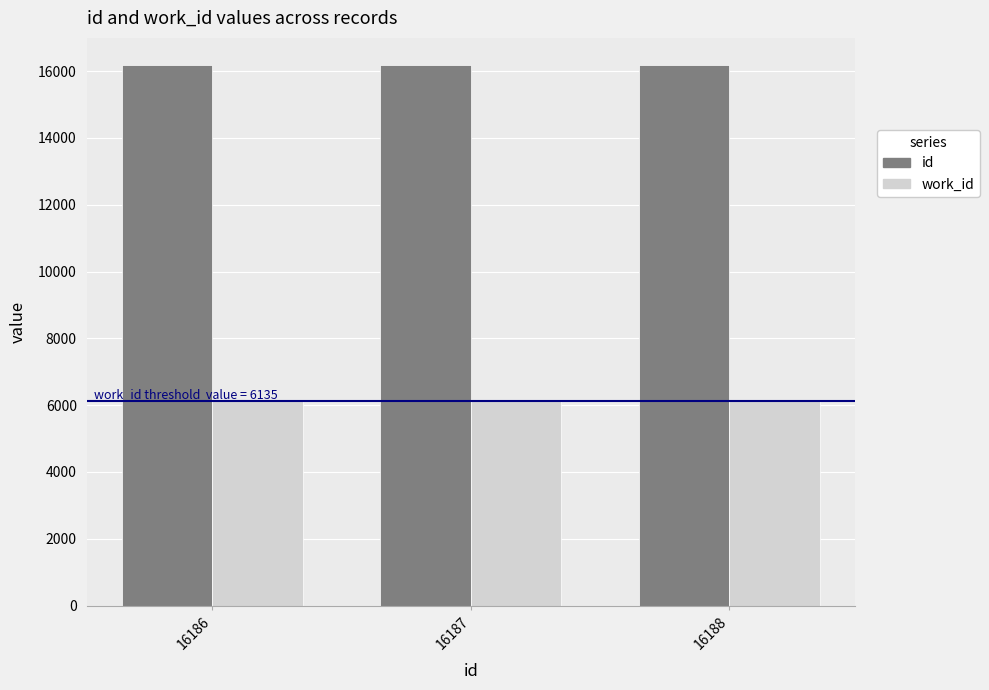

What is the smallest value displayed?

6135